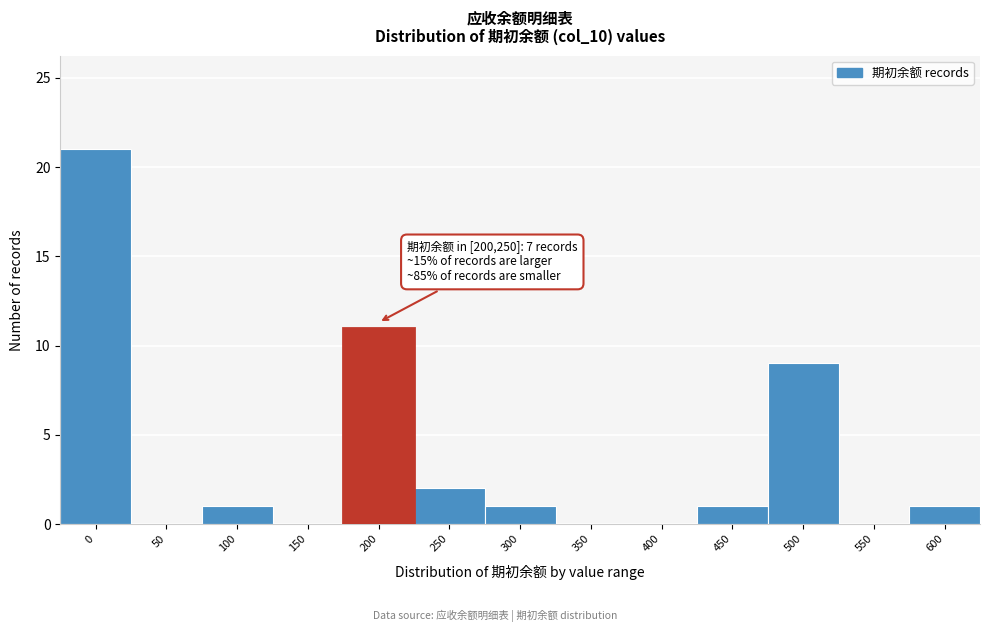

Reading right to left, list all the values displayed in this chart.

600=1	550=0	500=9	450=1	400=0	350=0	300=1	250=2	200=11	150=0	100=1	50=0	0=21